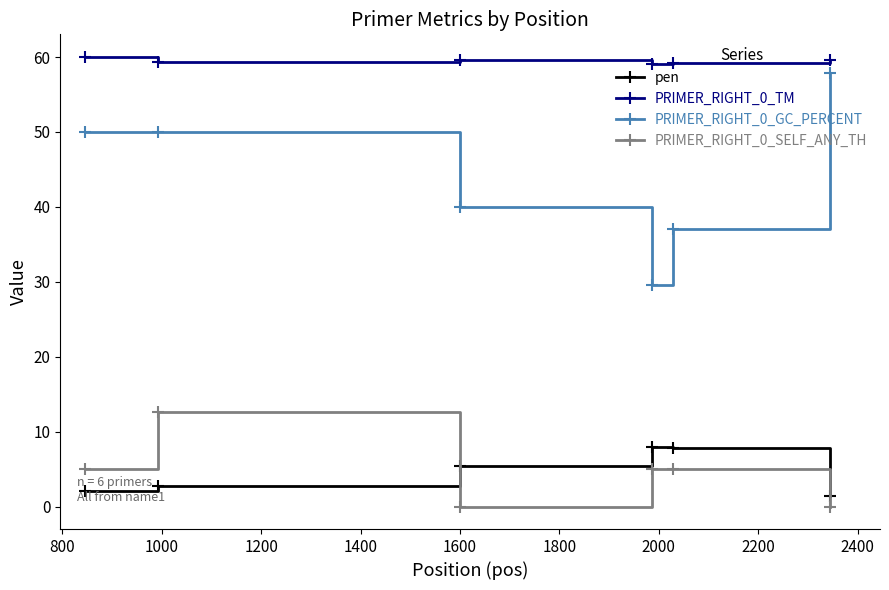

True or false: PRIMER_RIGHT_0_GC_PERCENT and PRIMER_RIGHT_0_SELF_ANY_TH cross at least once.

False